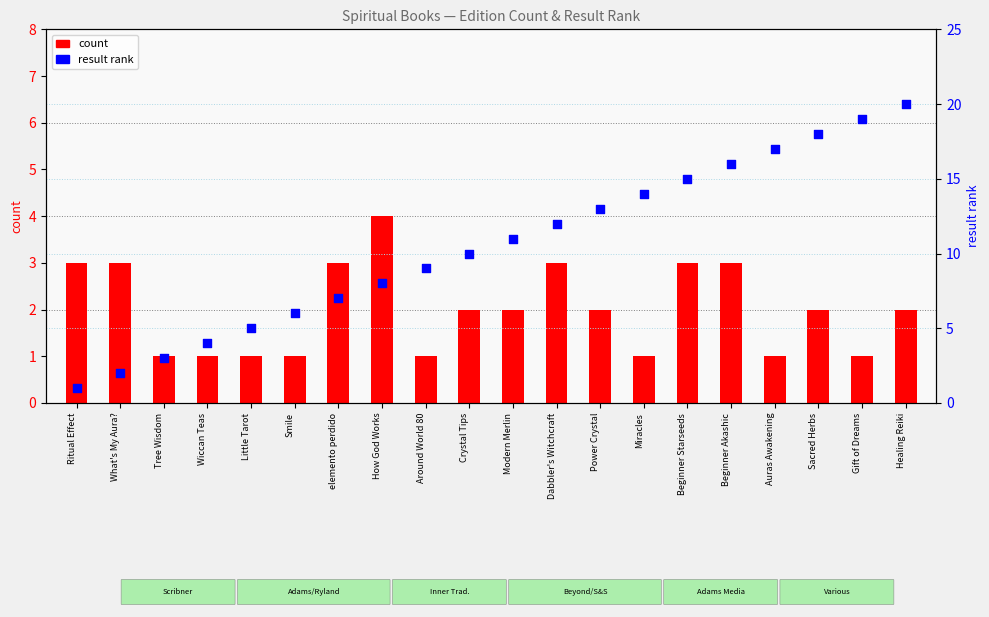

Which series has the largest total across all categories?

result rank